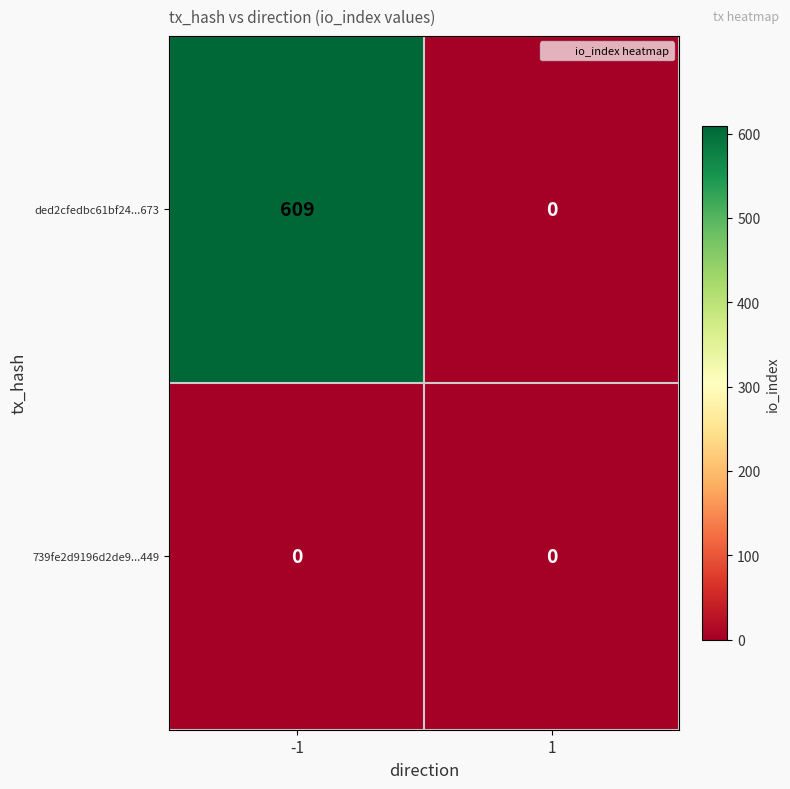

What is the greatest value displayed?

609